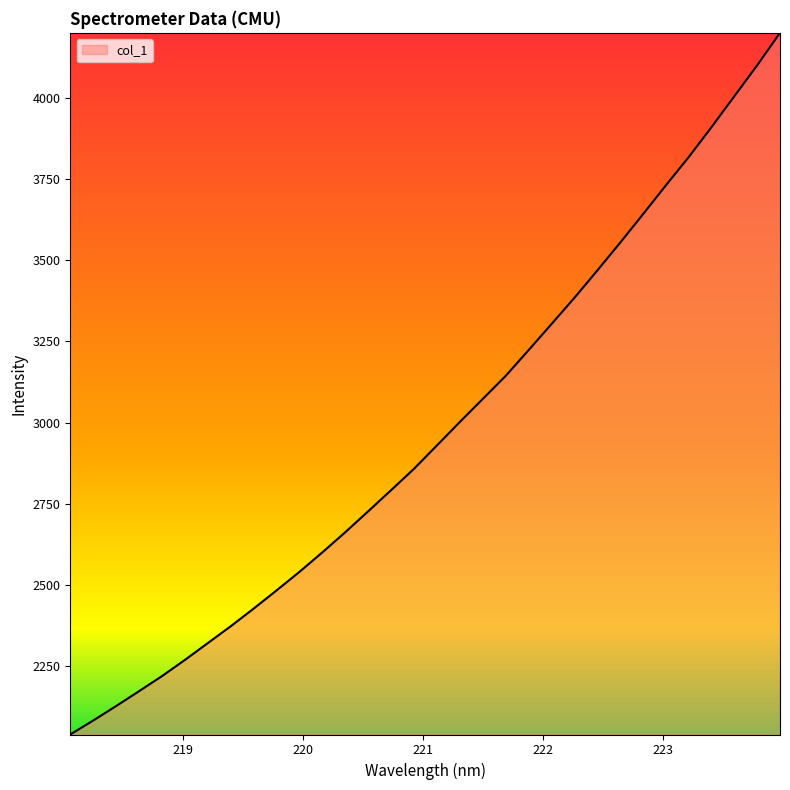

What is the smallest value displayed?

2040.6